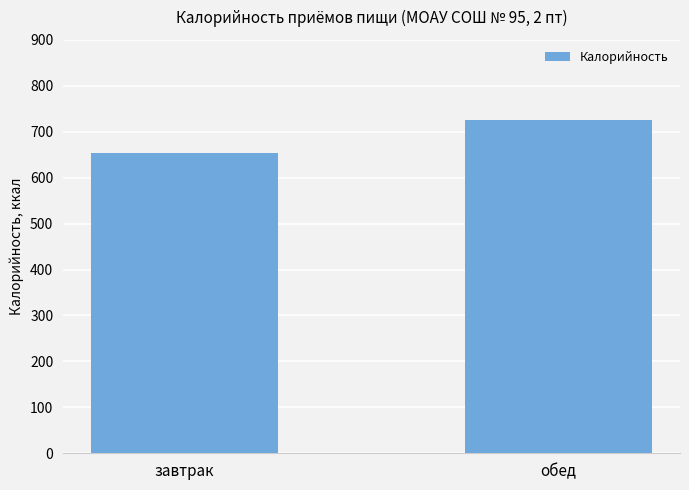

How many data points are less than 725?

1